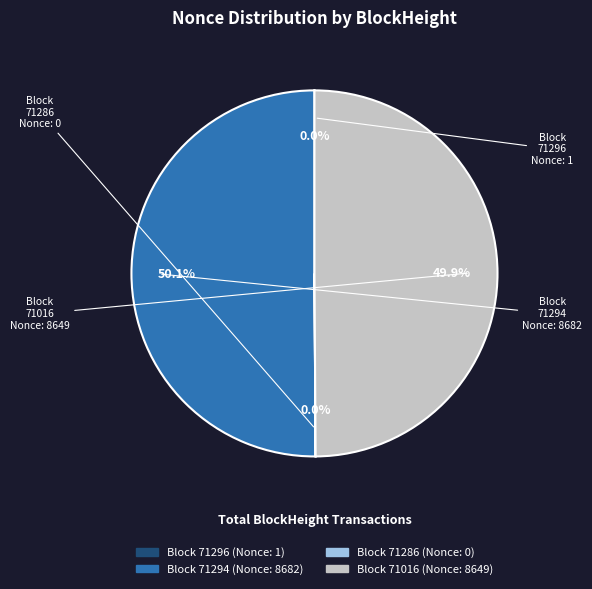

To the nearest percent, what is the average slice percentage?

25%